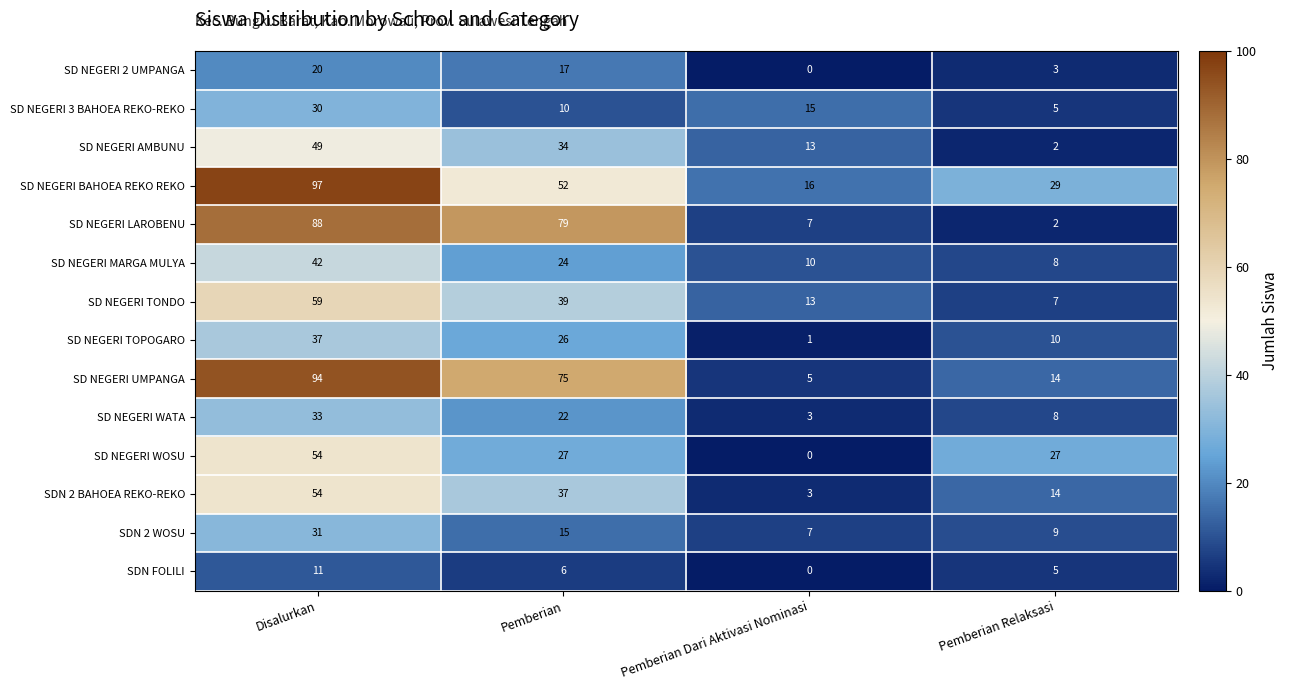

What is the sum of all SD NEGERI TOPOGARO values?

74